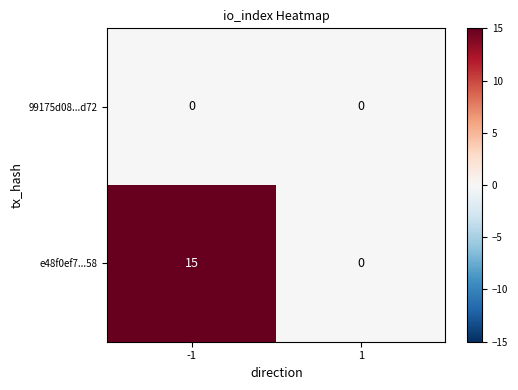

Read the e48f0ef7...58 value at -1.

15